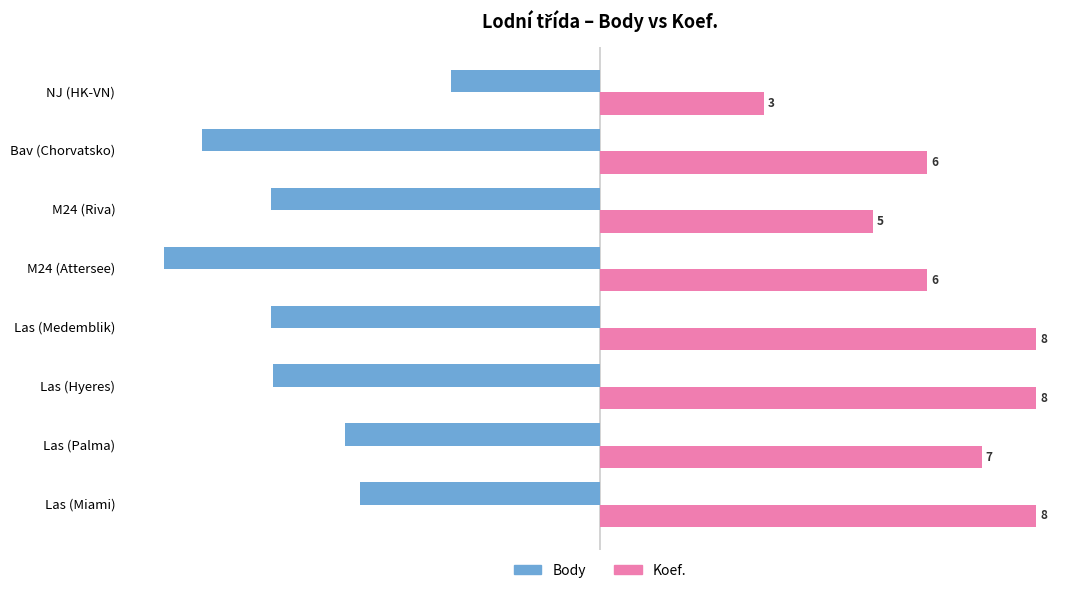

Does the chart contain any negative values?

Yes